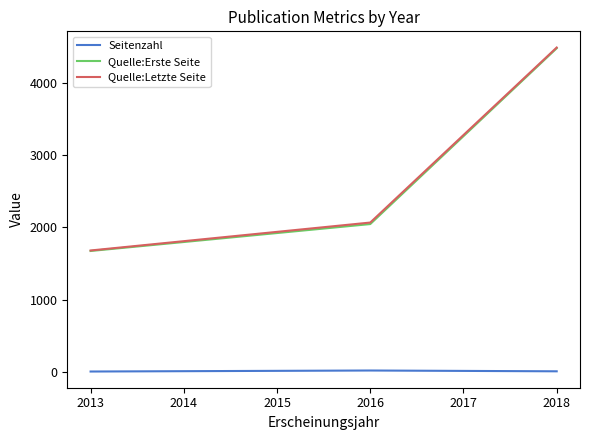

Which series has the widest spread of values?

Quelle:Letzte Seite